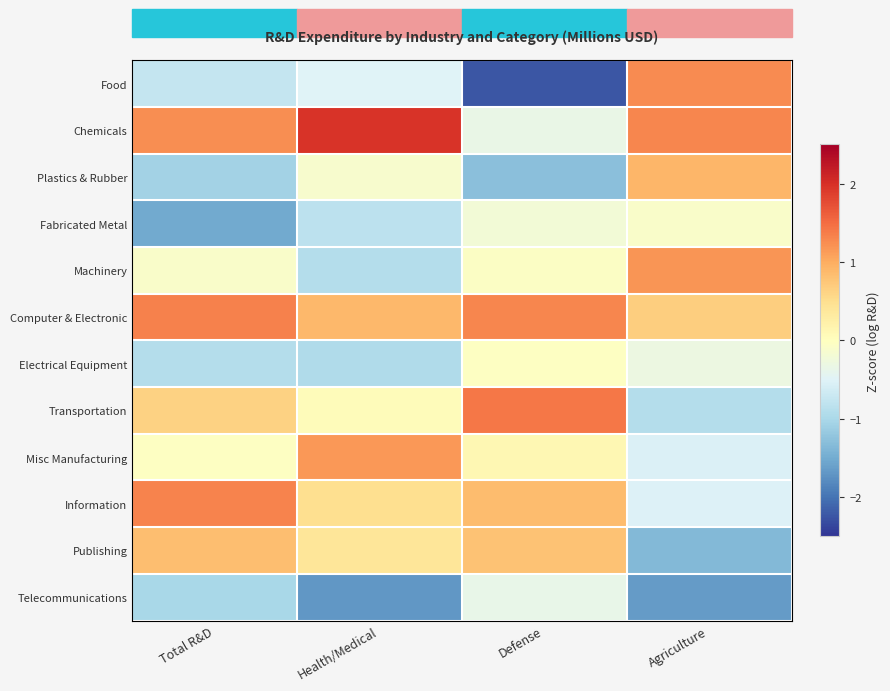

Reading left to right, list all the values displayed in this chart.

Food: Total R&D=-0.7	Health/Medical=-0.5	Defense=-2.2	Agriculture=1.3
Chemicals: Total R&D=1.2	Health/Medical=2.0	Defense=-0.3	Agriculture=1.3
Plastics & Rubber: Total R&D=-1.1	Health/Medical=-0.1	Defense=-1.3	Agriculture=0.9
Fabricated Metal: Total R&D=-1.5	Health/Medical=-0.8	Defense=-0.2	Agriculture=-0.1
Machinery: Total R&D=-0.1	Health/Medical=-0.9	Defense=-0.0	Agriculture=1.2
Computer & Electronic: Total R&D=1.3	Health/Medical=0.9	Defense=1.3	Agriculture=0.7
Electrical Equipment: Total R&D=-0.9	Health/Medical=-0.9	Defense=-0.0	Agriculture=-0.3
Transportation: Total R&D=0.6	Health/Medical=0.1	Defense=1.4	Agriculture=-0.9
Misc Manufacturing: Total R&D=-0.0	Health/Medical=1.2	Defense=0.1	Agriculture=-0.5
Information: Total R&D=1.3	Health/Medical=0.5	Defense=0.9	Agriculture=-0.5
Publishing: Total R&D=0.8	Health/Medical=0.4	Defense=0.8	Agriculture=-1.4
Telecommunications: Total R&D=-1.0	Health/Medical=-1.7	Defense=-0.4	Agriculture=-1.7